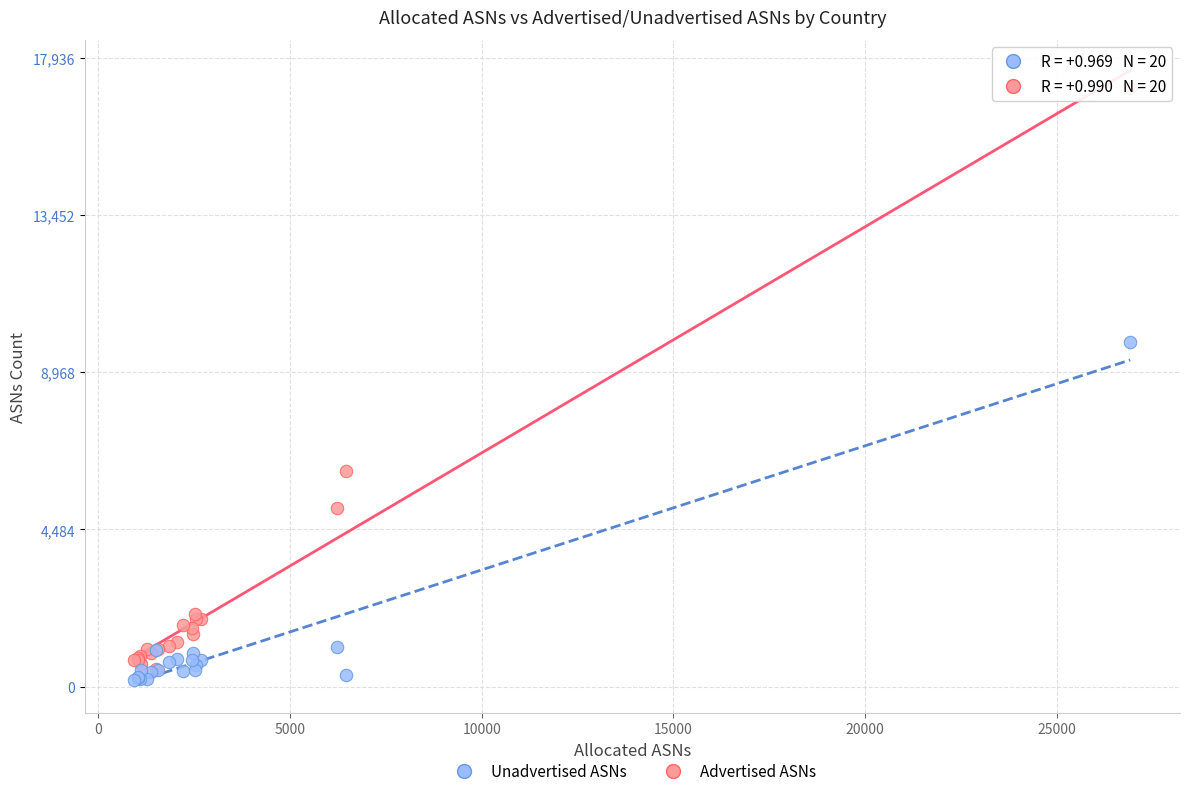

Which series reaches the maximum Y coordinate?

Advertised ASNs